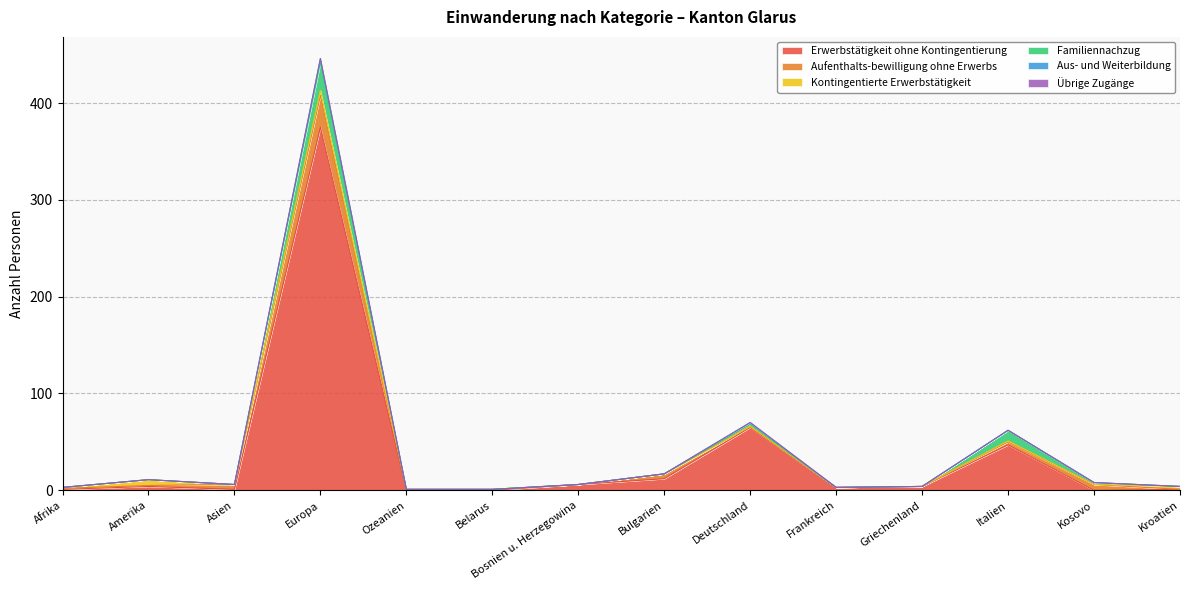

Does the chart have visible grid lines?

Yes